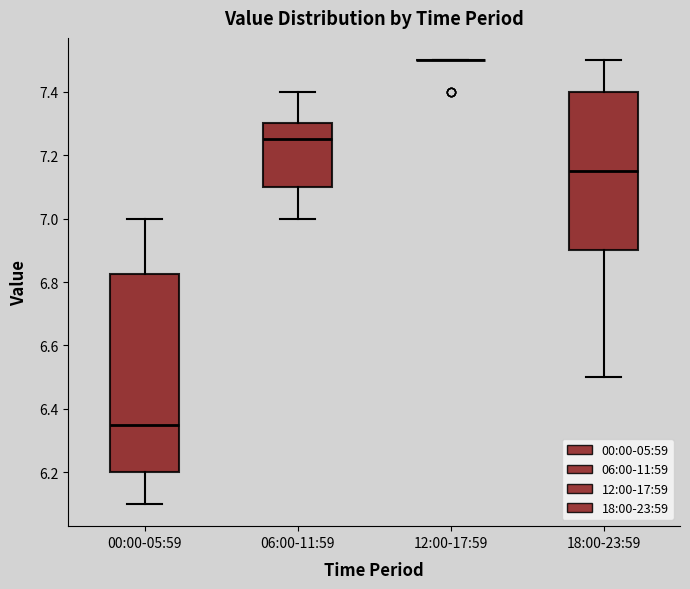

Where does the upper whisker of the box for 18:00-23:59 end on the y-axis? The values are not printed on the chart, so give them approximately, as read against the axis.

7.50